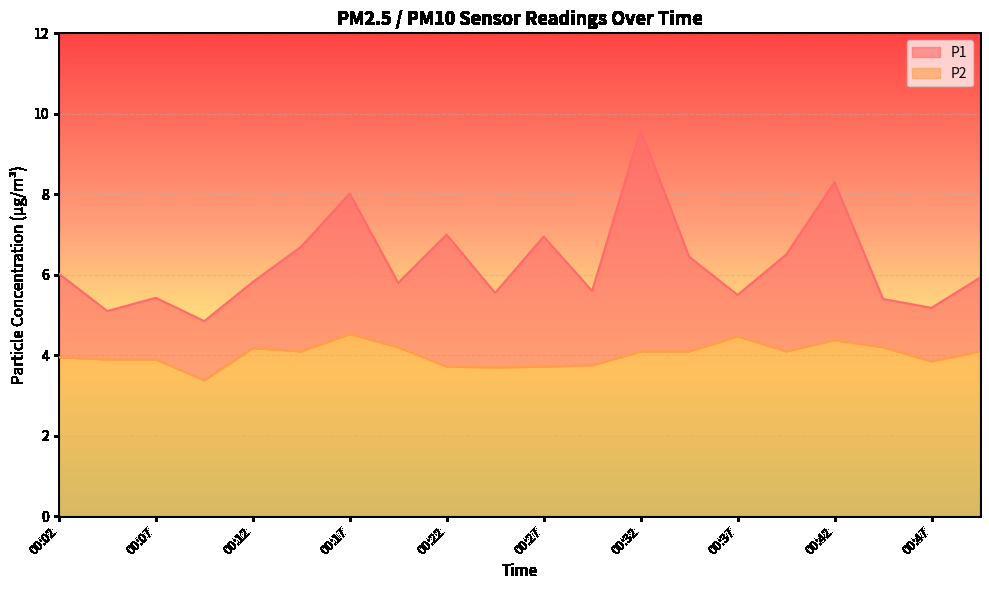

Where does the P1 series first go above 5?

00:02